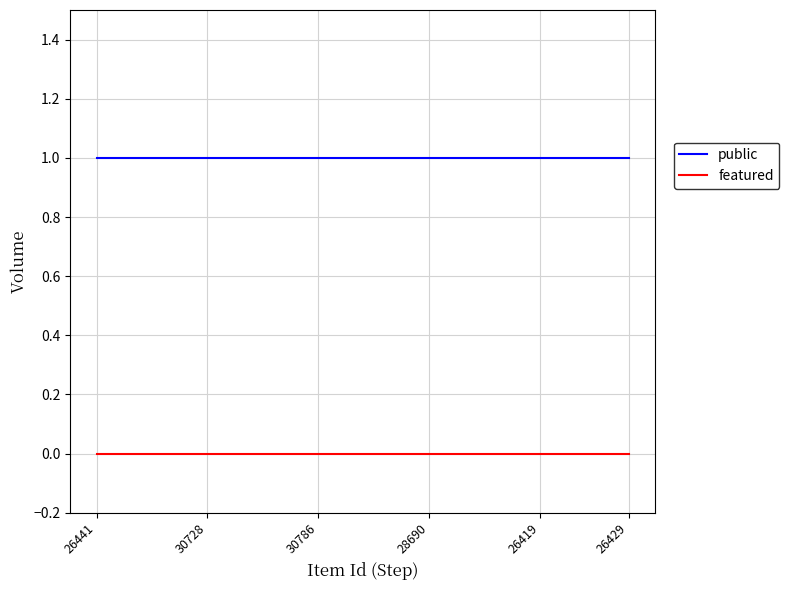

True or false: featured and public intersect in this chart.

False